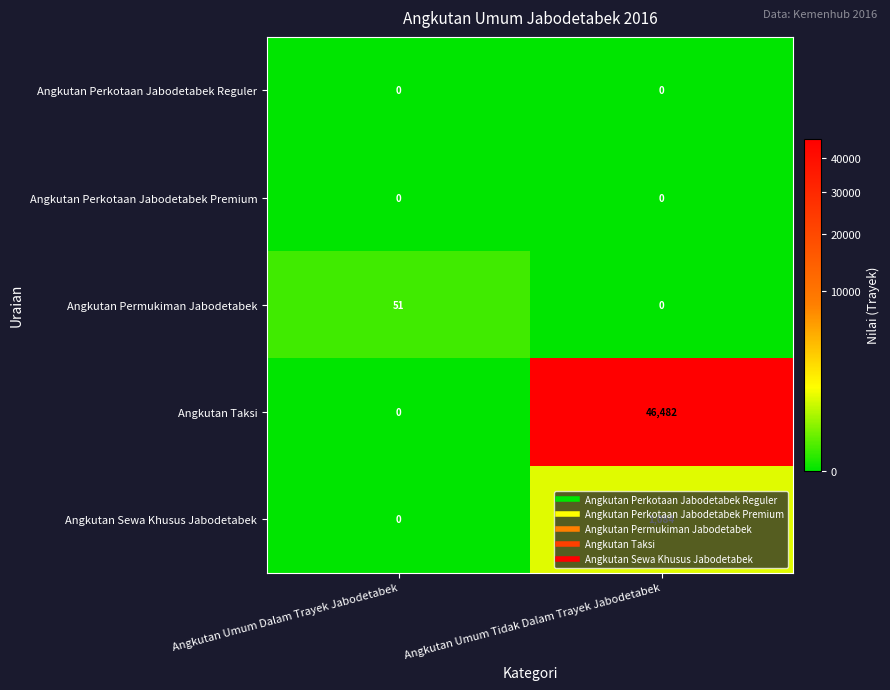

List the labels in order of Angkutan Permukiman Jabodetabek value, smallest first.

Angkutan Umum Tidak Dalam Trayek Jabodetabek, Angkutan Umum Dalam Trayek Jabodetabek